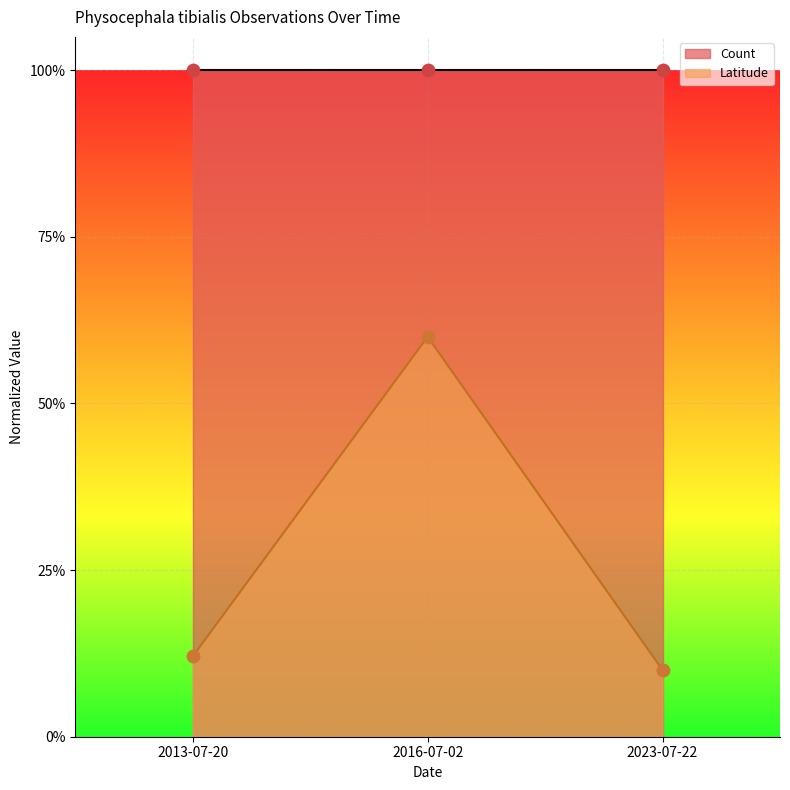

Which has a higher value, 2013-07-20 or 2016-07-02?

2016-07-02